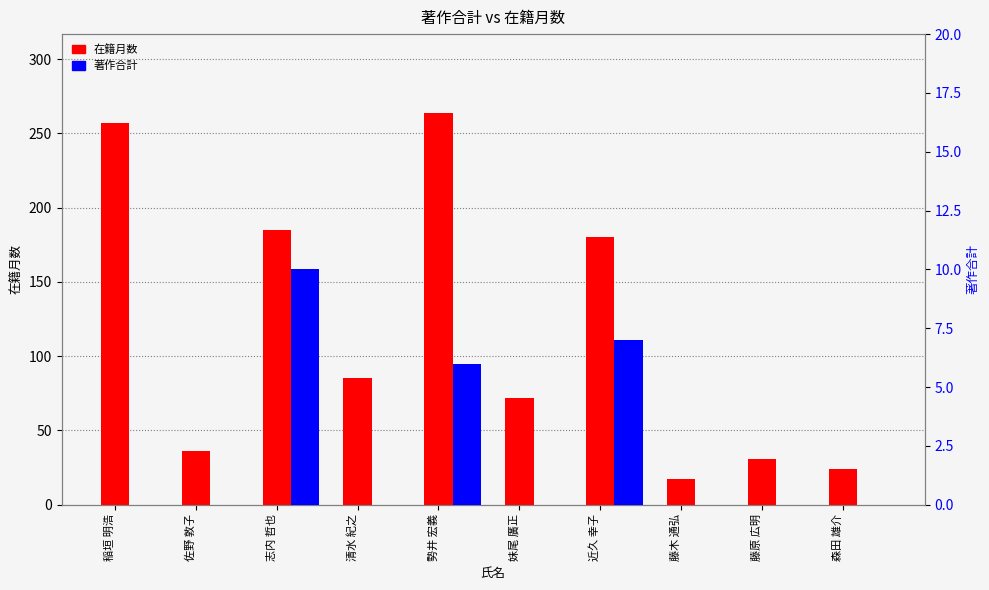

Rank the series at 志内 哲也 from highest to lowest value.

在籍月数, 著作合計